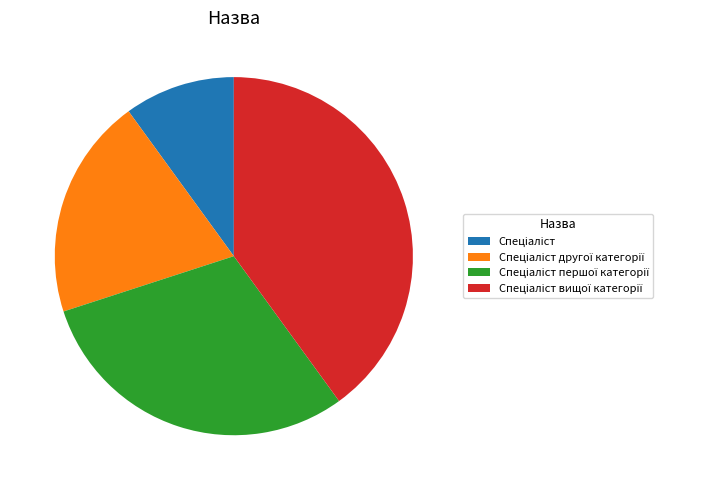

Is there any slice that represents more than half of the pie?

No